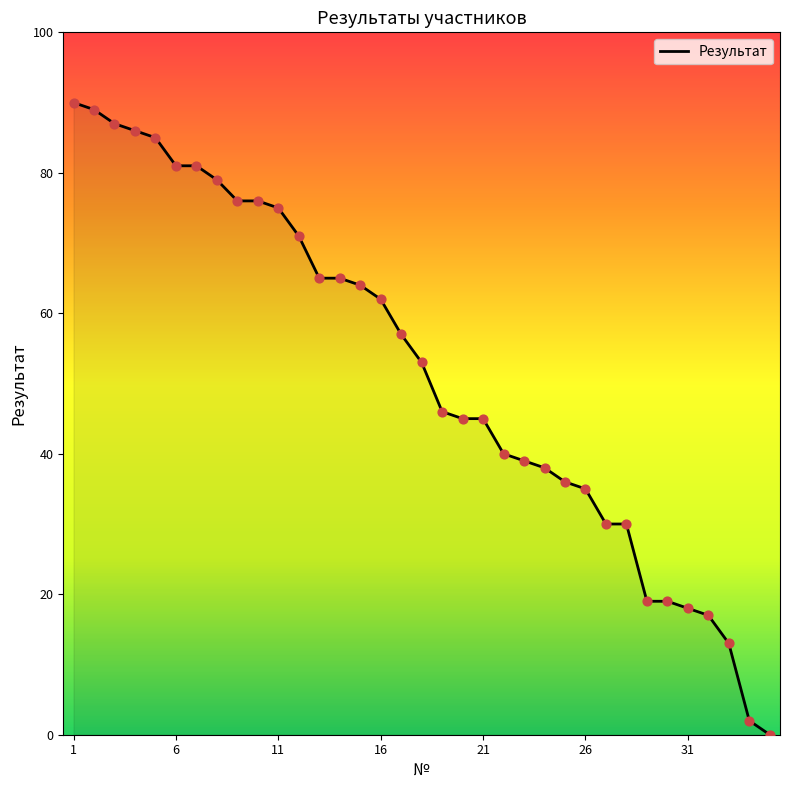

What is the difference between the maximum and minimum values?

90